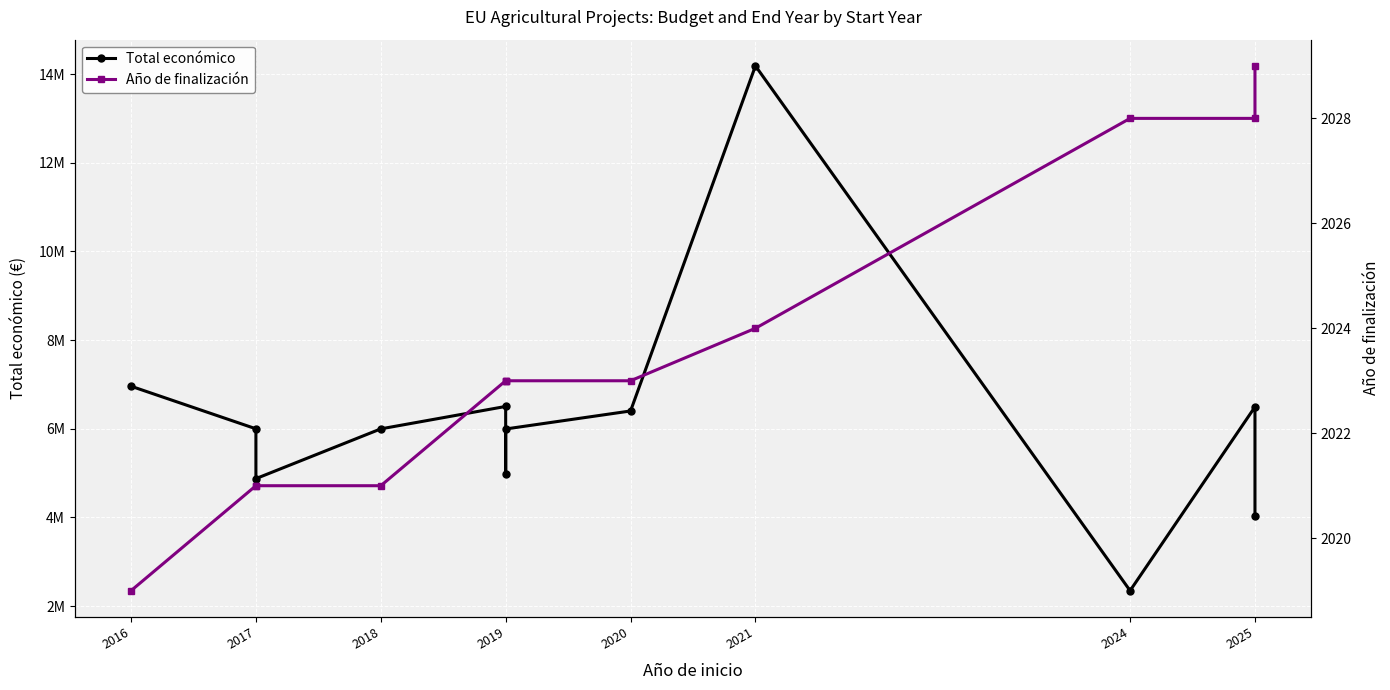

Rank the series at 2019 from lowest to highest value.

Año de finalización, Total económico